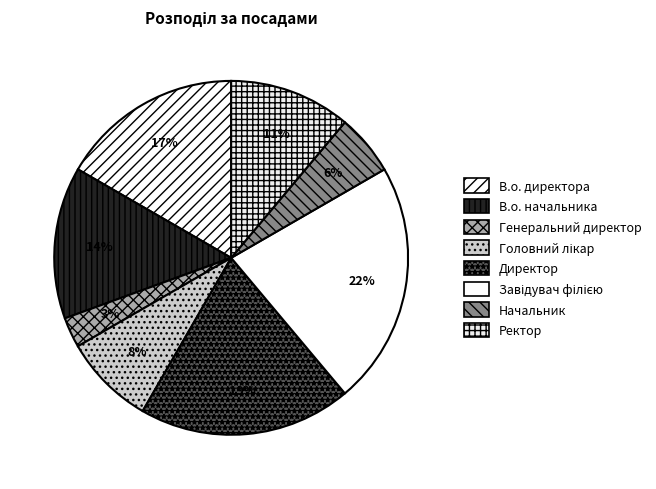

What percentage is the В.о. начальника slice, to the nearest percent?

14%